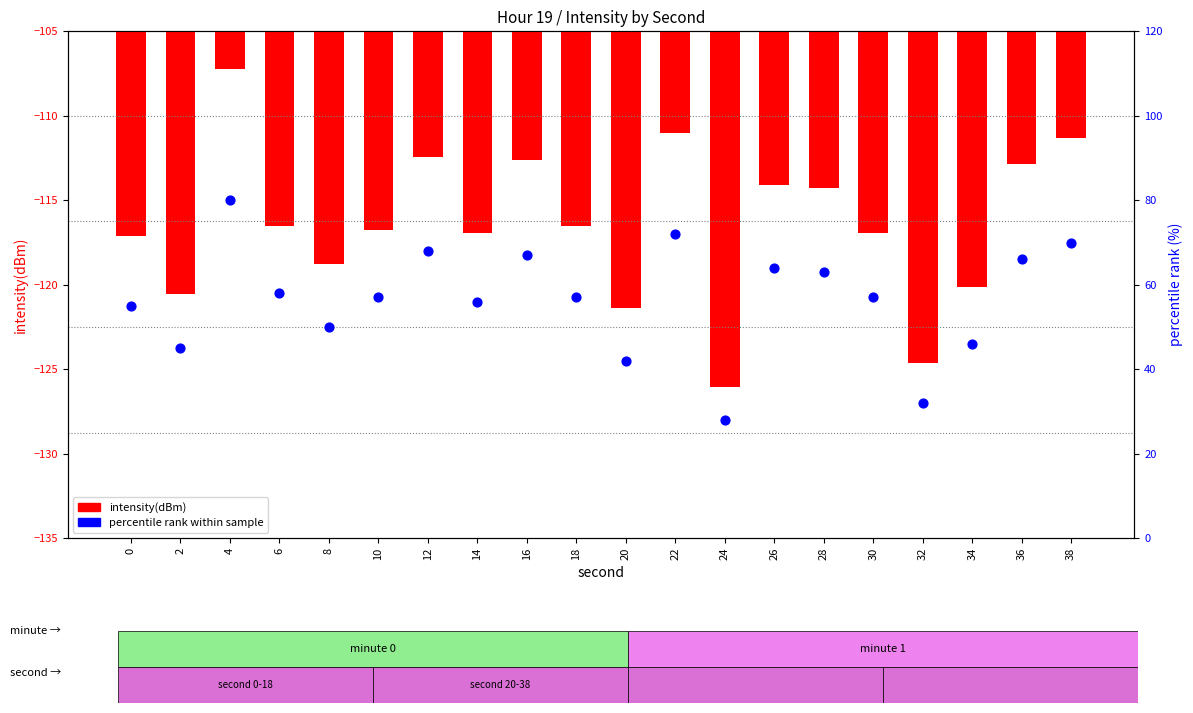

What are all the series names shown in the legend?

intensity(dBm), percentile rank within sample